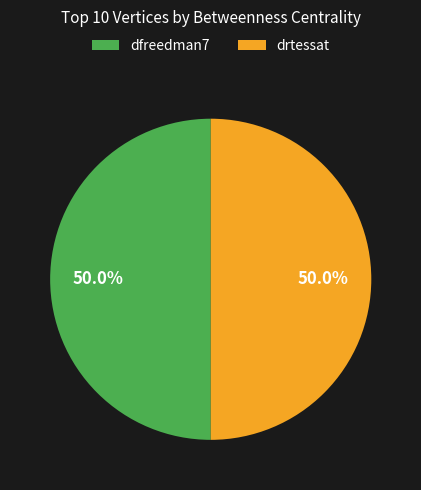

What is the ratio of the value at dfreedman7 to the value at drtessat?

1.0